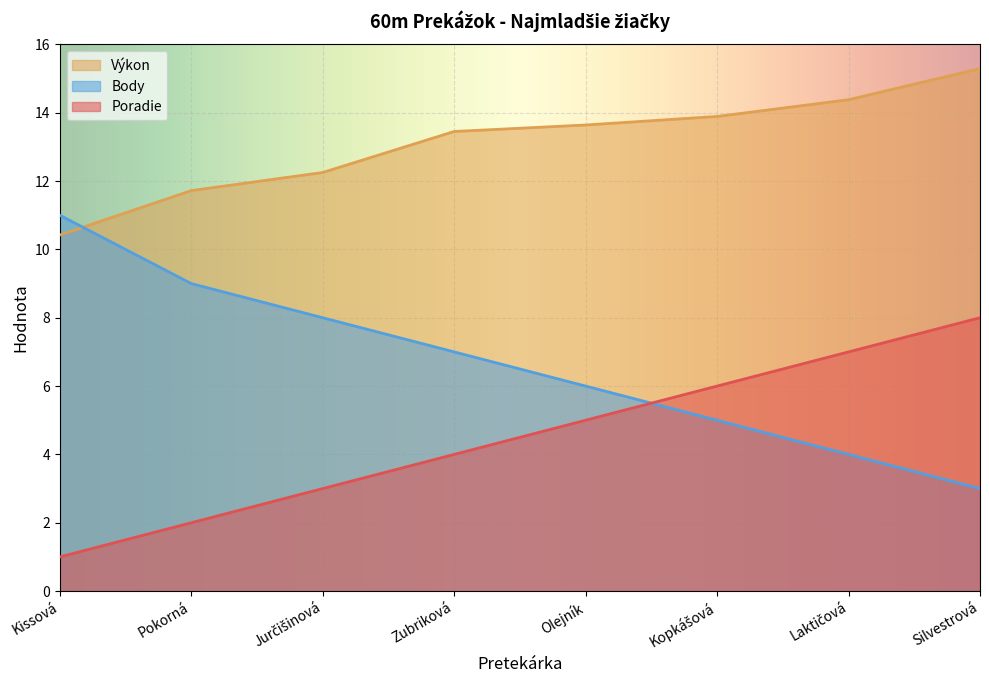

Does the chart display data point markers on the line(s)?

No